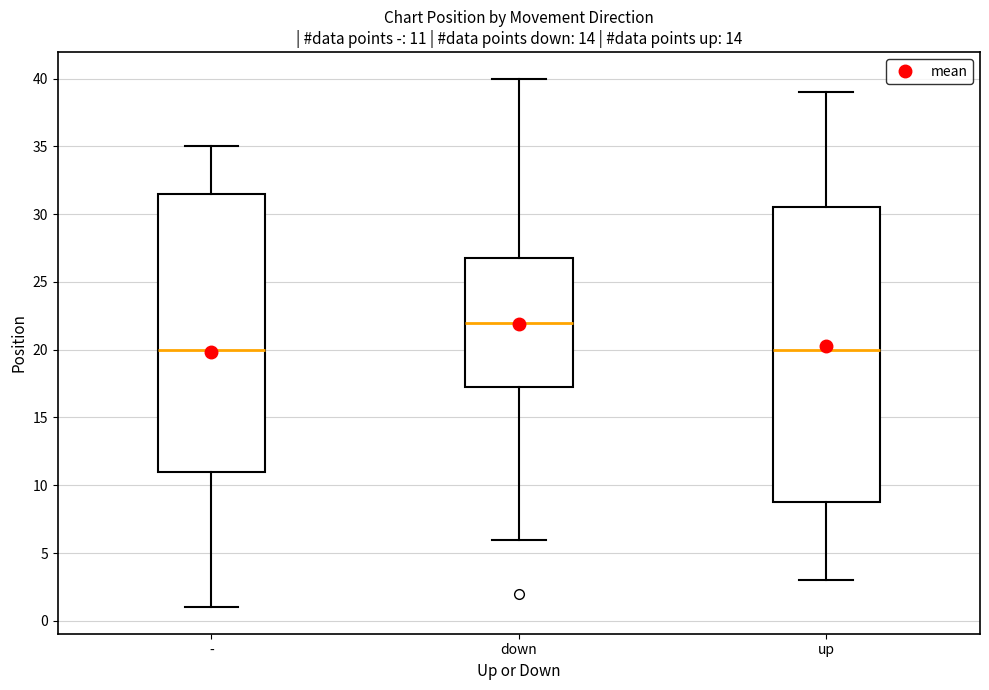

Which box's median line is the highest?

down